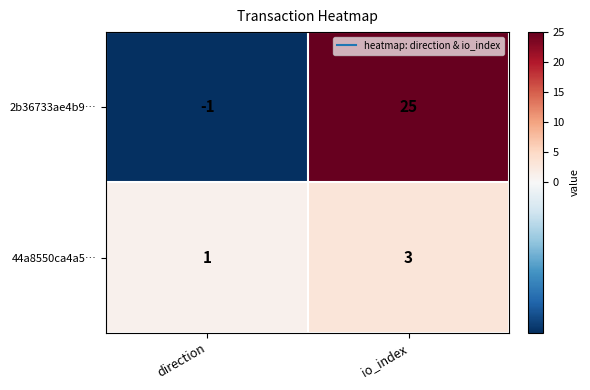

List the series in order of their overall mean, highest first.

2b36733ae4b9…, 44a8550ca4a5…